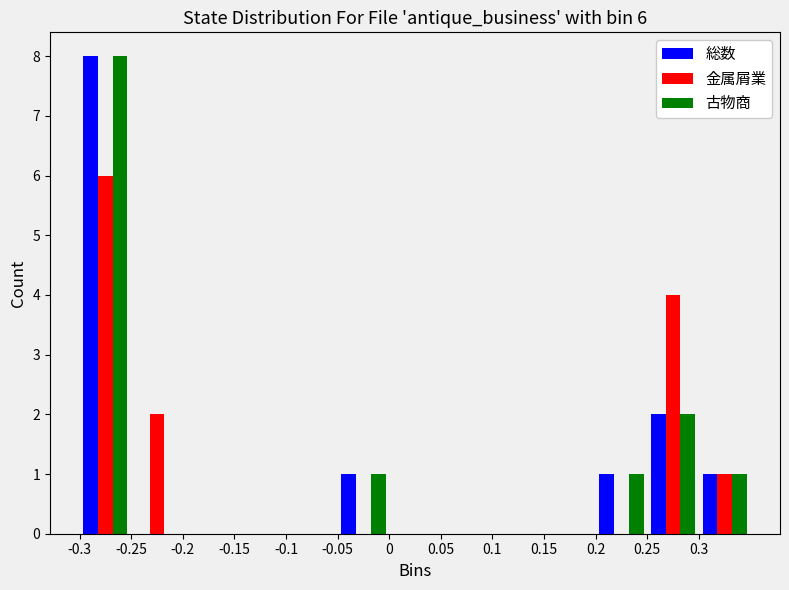

In the 金属屑業 series, which range on the x-axis has the tallest bar?

-0.30 to -0.25